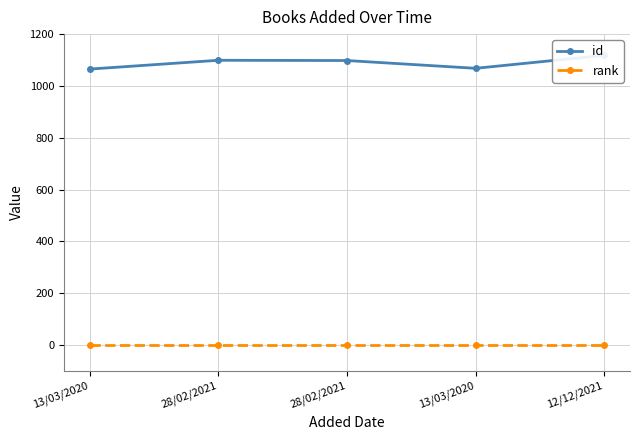

What is the label of the 4th point from the right?

28/02/2021